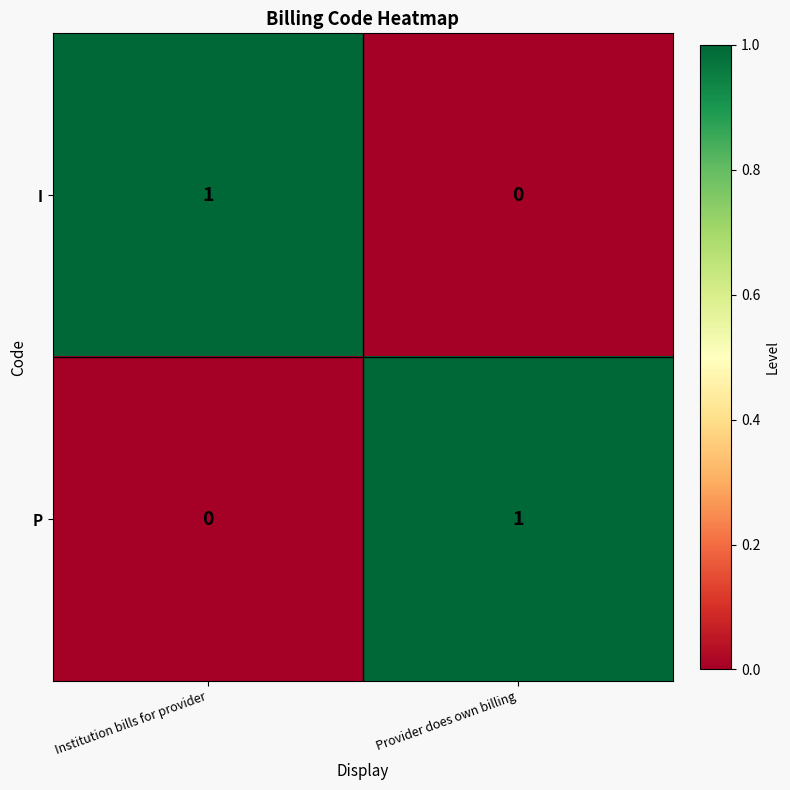

What is the spread (max minus min) of values at Institution bills for provider?

1